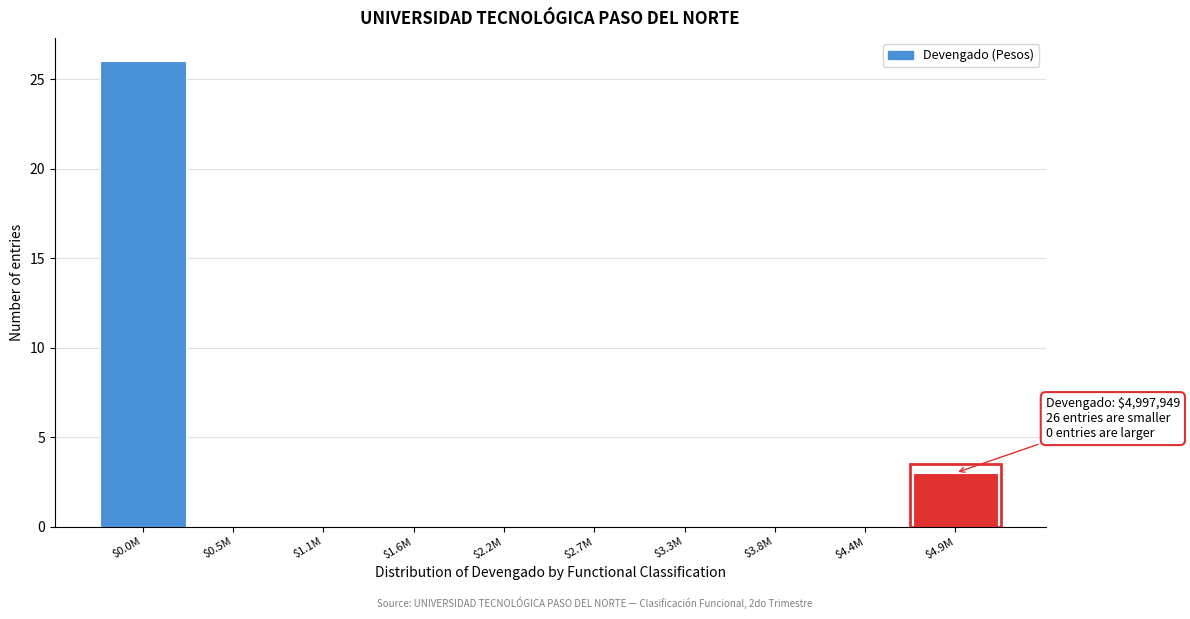

At which label is the value closest to 13?

$4.9M